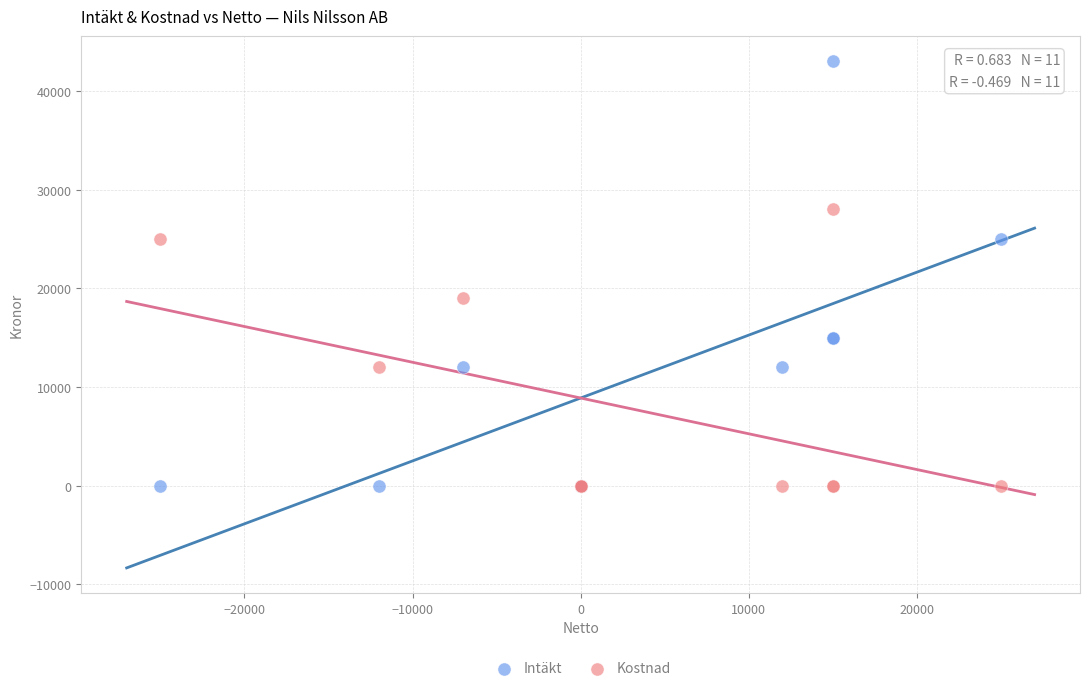

In the Intäkt series, what Y value is closest to 21500?

25000